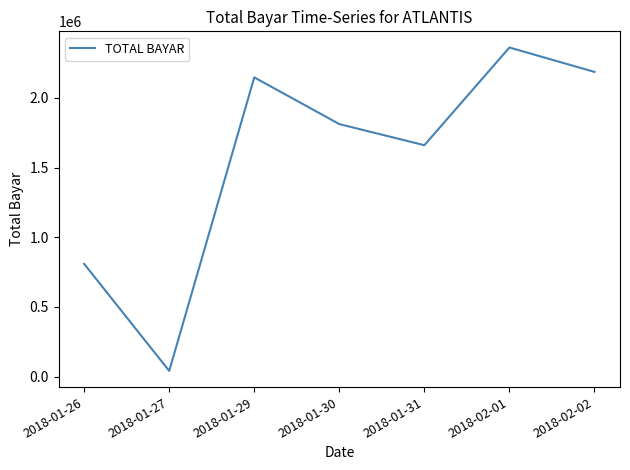

Rank the categories by value from highest to lowest.

2018-02-01, 2018-02-02, 2018-01-29, 2018-01-30, 2018-01-31, 2018-01-26, 2018-01-27